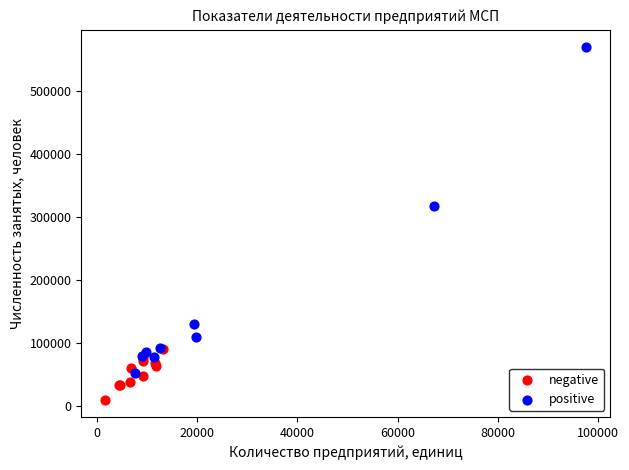

Which series has the widest spread of Y values?

positive